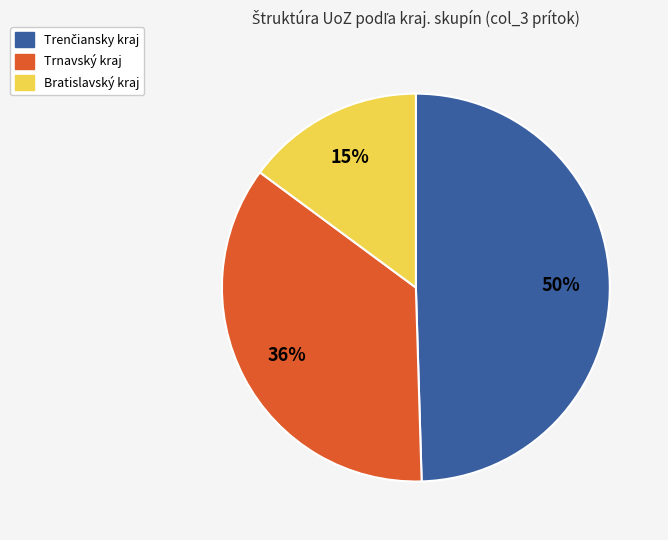

Does any single category account for the majority?

No